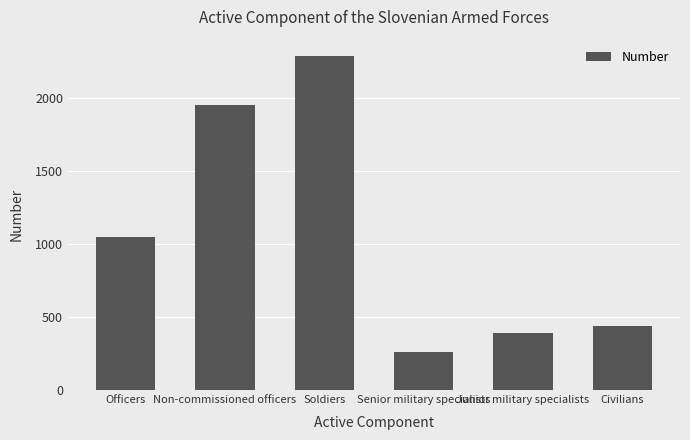

How many bars are there in total?

6